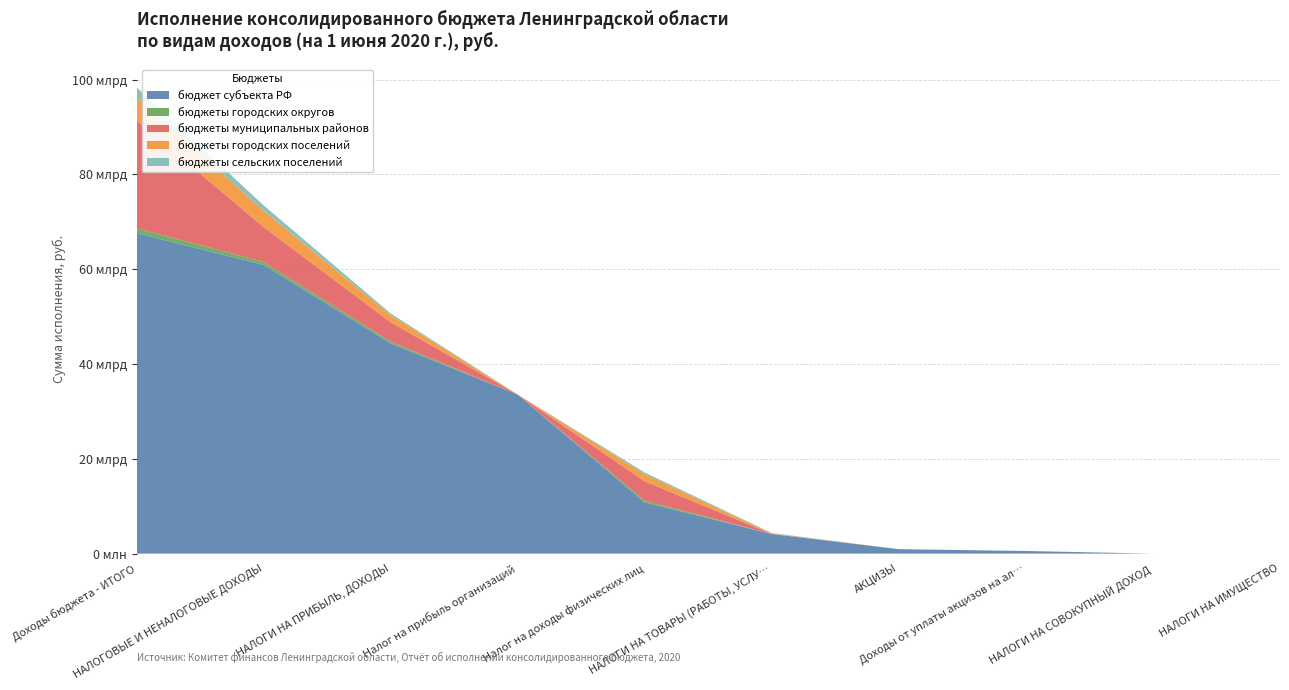

Reading right to left, transcribe all the data shown in this chart.

бюджет субъекта РФ: НАЛОГИ НА ИМУЩЕСТВО=0.0	НАЛОГИ НА СОВОКУПНЫЙ ДОХОД=0.0	Доходы от уплаты акцизов на алкогольную продукцию=556919484.7	АКЦИЗЫ=936914764.4	НАЛОГИ НА ТОВАРЫ (РАБОТЫ, УСЛУГИ)=4133395947.5	Налог на доходы физических лиц=10796035481.1	Налог на прибыль организаций=33559416798.2	НАЛОГИ НА ПРИБЫЛЬ, ДОХОДЫ=44355452279.3	НАЛОГОВЫЕ И НЕНАЛОГОВЫЕ ДОХОДЫ=60921924648.8	Доходы бюджета - ИТОГО=67612011317.6
бюджеты городских округов: НАЛОГИ НА ИМУЩЕСТВО=0.0	НАЛОГИ НА СОВОКУПНЫЙ ДОХОД=0.0	Доходы от уплаты акцизов на алкогольную продукцию=0.0	АКЦИЗЫ=0.0	НАЛОГИ НА ТОВАРЫ (РАБОТЫ, УСЛУГИ)=952008.6	Налог на доходы физических лиц=382523036.3	Налог на прибыль организаций=0.0	НАЛОГИ НА ПРИБЫЛЬ, ДОХОДЫ=382523036.3	НАЛОГОВЫЕ И НЕНАЛОГОВЫЕ ДОХОДЫ=612400837.7	Доходы бюджета - ИТОГО=1012928074.9
бюджеты муниципальных районов: НАЛОГИ НА ИМУЩЕСТВО=0.0	НАЛОГИ НА СОВОКУПНЫЙ ДОХОД=0.0	Доходы от уплаты акцизов на алкогольную продукцию=0.0	АКЦИЗЫ=0.0	НАЛОГИ НА ТОВАРЫ (РАБОТЫ, УСЛУГИ)=26134852.3	Налог на доходы физических лиц=4080229194.7	Налог на прибыль организаций=0.0	НАЛОГИ НА ПРИБЫЛЬ, ДОХОДЫ=4080229194.7	НАЛОГОВЫЕ И НЕНАЛОГОВЫЕ ДОХОДЫ=7361012117.4	Доходы бюджета - ИТОГО=22810402034.3
бюджеты городских поселений: НАЛОГИ НА ИМУЩЕСТВО=0.0	НАЛОГИ НА СОВОКУПНЫЙ ДОХОД=0.0	Доходы от уплаты акцизов на алкогольную продукцию=0.0	АКЦИЗЫ=0.0	НАЛОГИ НА ТОВАРЫ (РАБОТЫ, УСЛУГИ)=87588020.1	Налог на доходы физических лиц=1495905694.2	Налог на прибыль организаций=0.0	НАЛОГИ НА ПРИБЫЛЬ, ДОХОДЫ=1495905694.2	НАЛОГОВЫЕ И НЕНАЛОГОВЫЕ ДОХОДЫ=3469572905.2	Доходы бюджета - ИТОГО=4918099961.1
бюджеты сельских поселений: НАЛОГИ НА ИМУЩЕСТВО=0.0	НАЛОГИ НА СОВОКУПНЫЙ ДОХОД=0.0	Доходы от уплаты акцизов на алкогольную продукцию=0.0	АКЦИЗЫ=0.0	НАЛОГИ НА ТОВАРЫ (РАБОТЫ, УСЛУГИ)=100419702.7	Налог на доходы физических лиц=361726000.2	Налог на прибыль организаций=0.0	НАЛОГИ НА ПРИБЫЛЬ, ДОХОДЫ=361726000.2	НАЛОГОВЫЕ И НЕНАЛОГОВЫЕ ДОХОДЫ=1105348263.5	Доходы бюджета - ИТОГО=2009577706.2